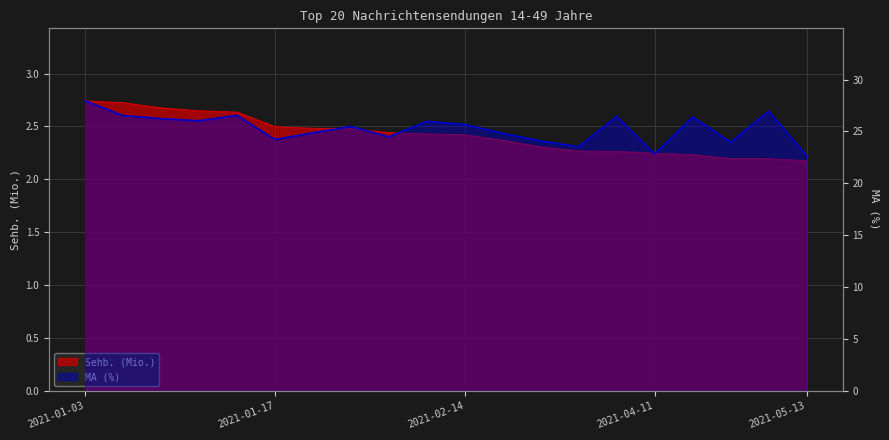

How many categories are shown in the chart?

20